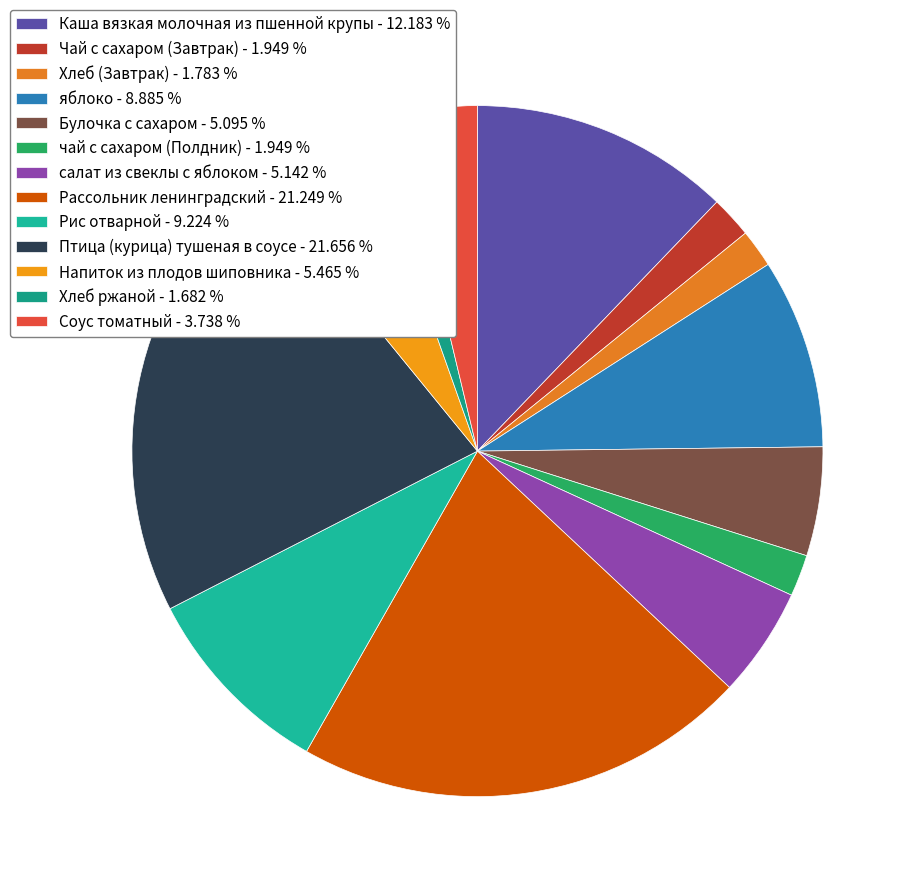

The Хлеб (Завтрак) slice represents 2% of the pie. True or false?

True